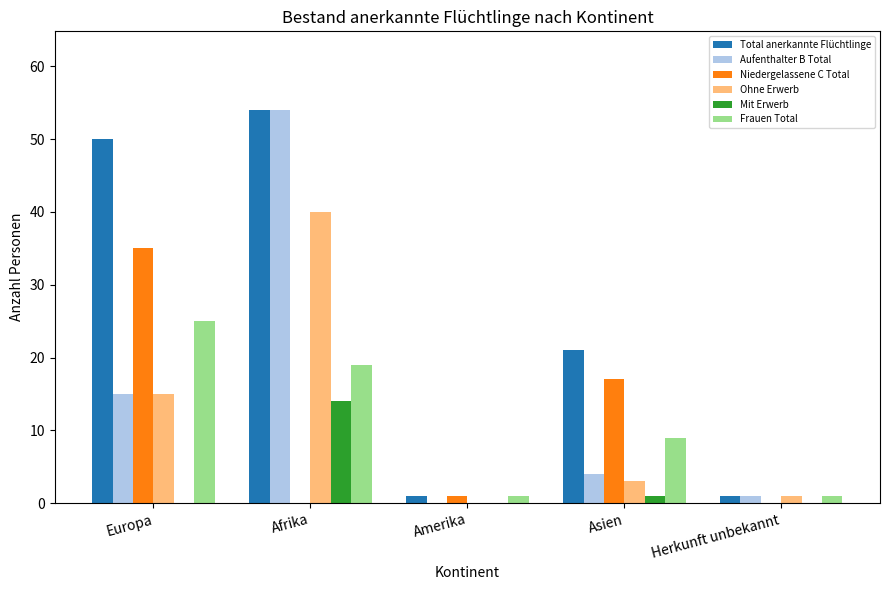

At which category is the sum across all series the highest?

Afrika